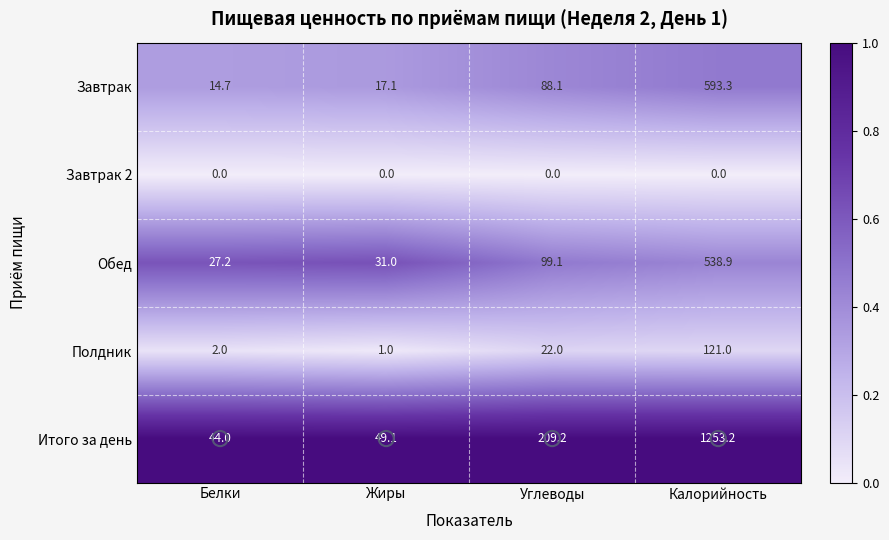

What is the minimum value for Полдник?

1.0